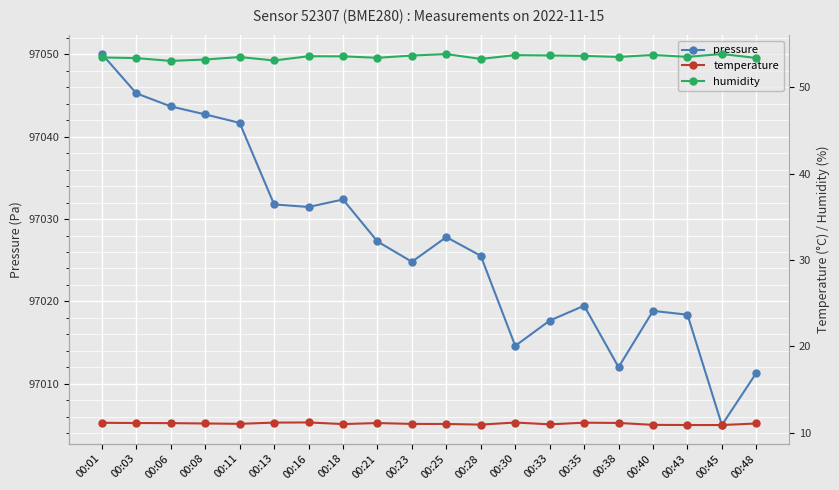

How many data points in pressure are less than 97027?

10